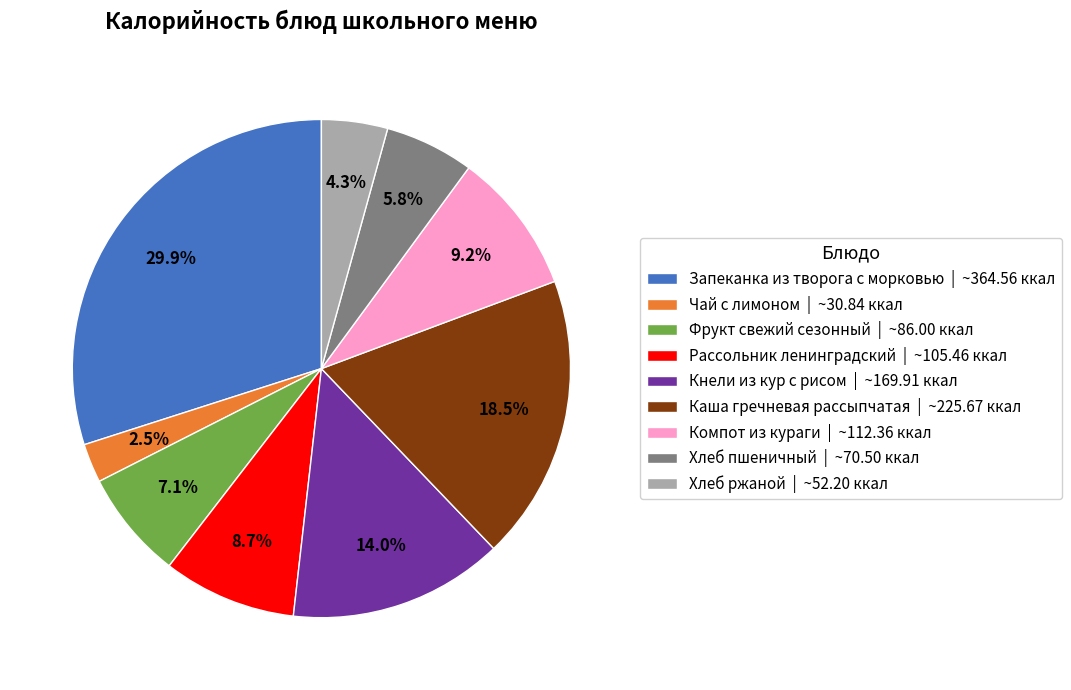

To the nearest percent, what is the difference between the largest and smallest slice percentages?

27%